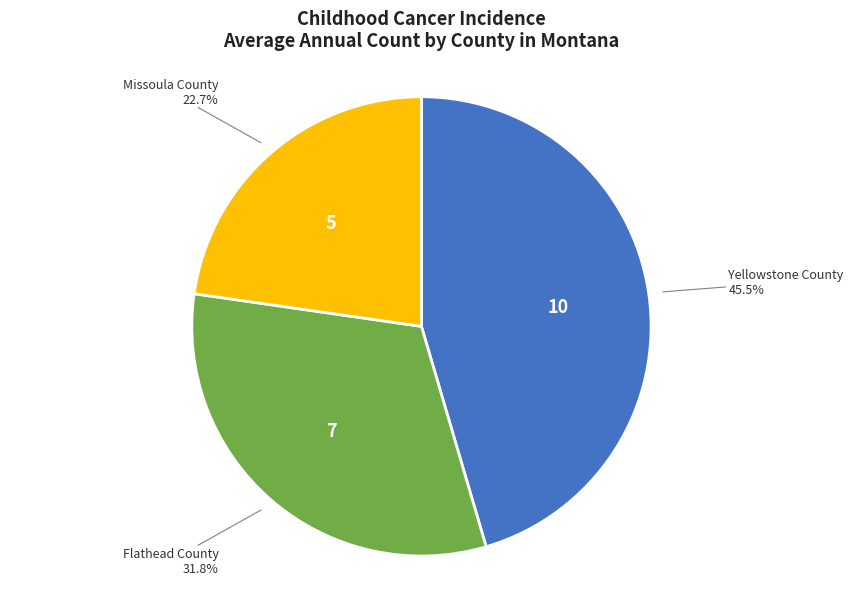

How many segments does this pie chart have?

3